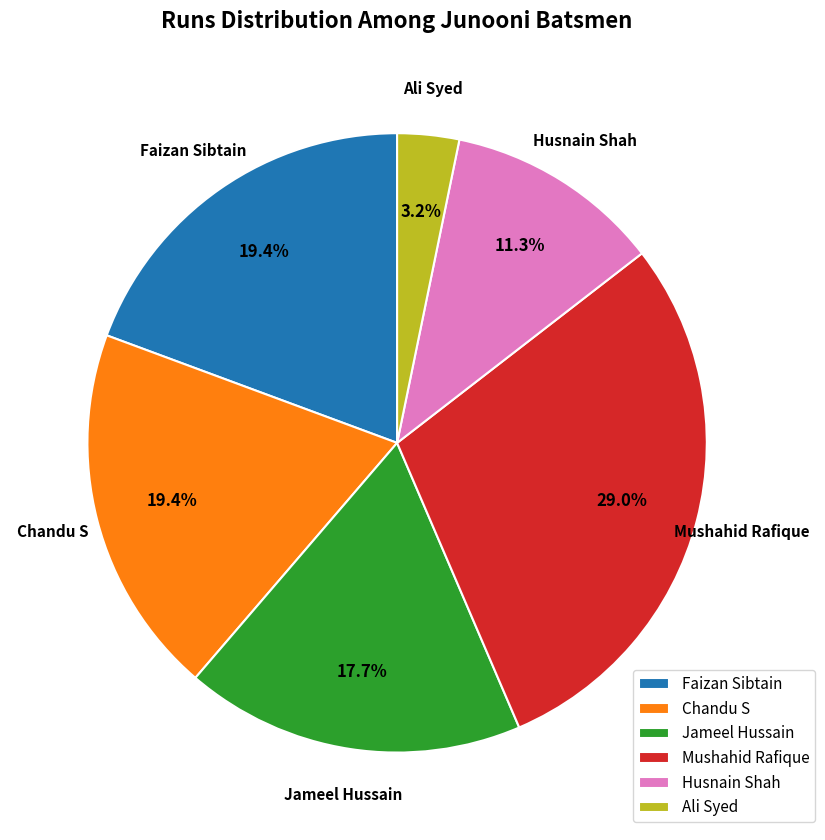

Which slice is the smallest?

Ali Syed